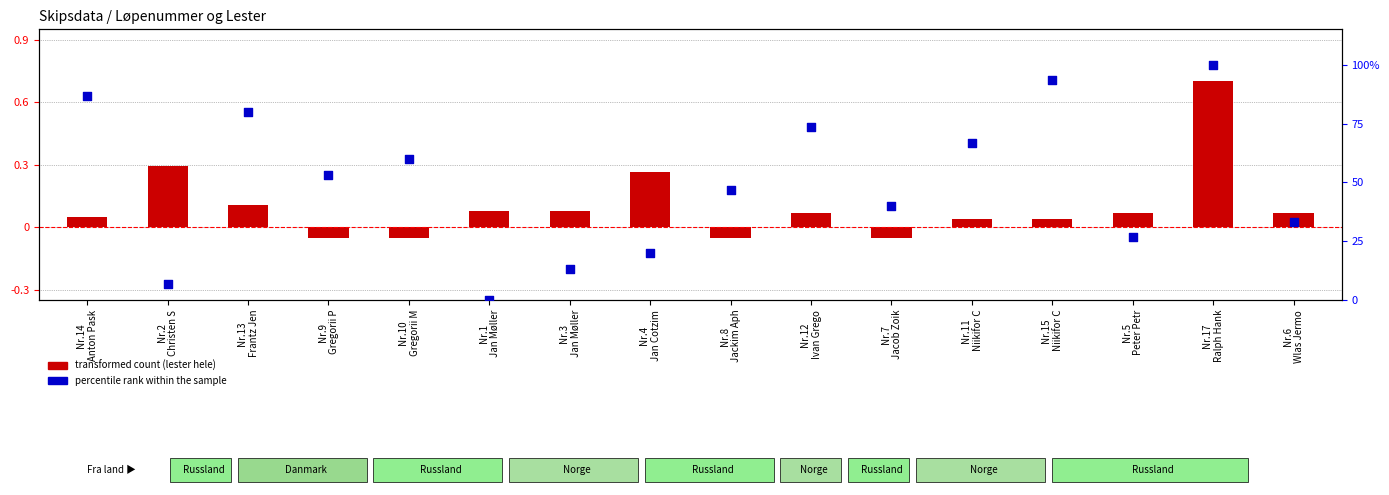

Which series reaches the maximum Y coordinate?

percentile rank within the sample